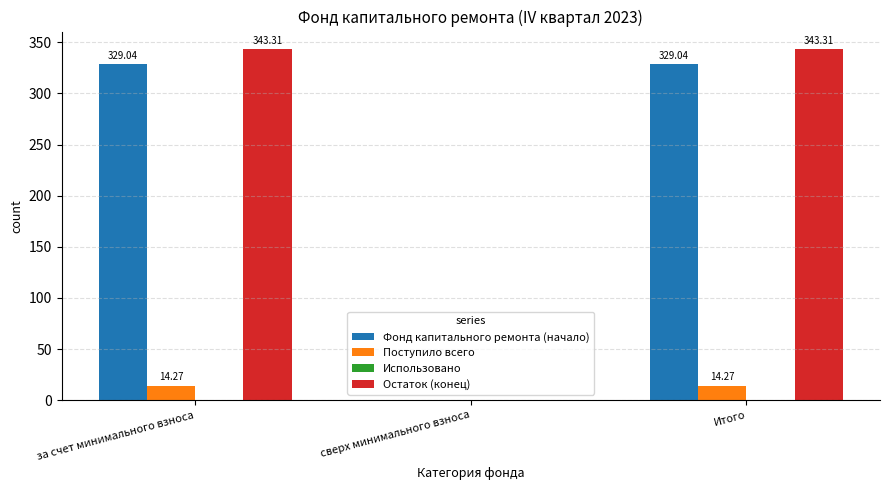

Is the value of Фонд капитального ремонта (начало) at сверх минимального взноса greater than the value of Остаток (конец) at за счет минимального взноса?

No